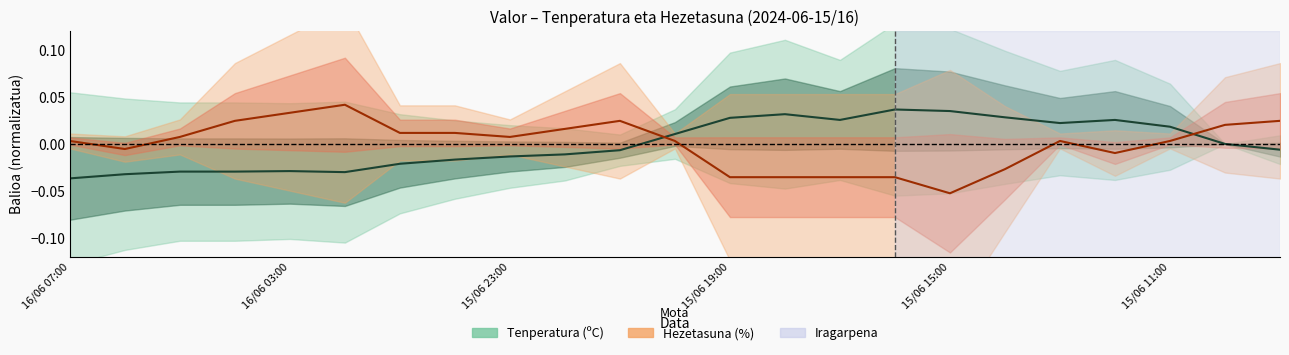

Reading left to right, transcribe all the data shown in this chart.

Tenperatura (ºC): -0.0	-0.0	-0.0	-0.0	-0.0	-0.0	-0.0	-0.0	-0.0	-0.0	-0.0	0.0	0.0	0.0	0.0	0.0	0.0	0.0	0.0	0.0	0.0	0.0	-0.0
Hezetasuna (%): 0.0	-0.0	0.0	0.0	0.0	0.0	0.0	0.0	0.0	0.0	0.0	0.0	-0.0	-0.0	-0.0	-0.0	-0.1	-0.0	0.0	-0.0	0.0	0.0	0.0